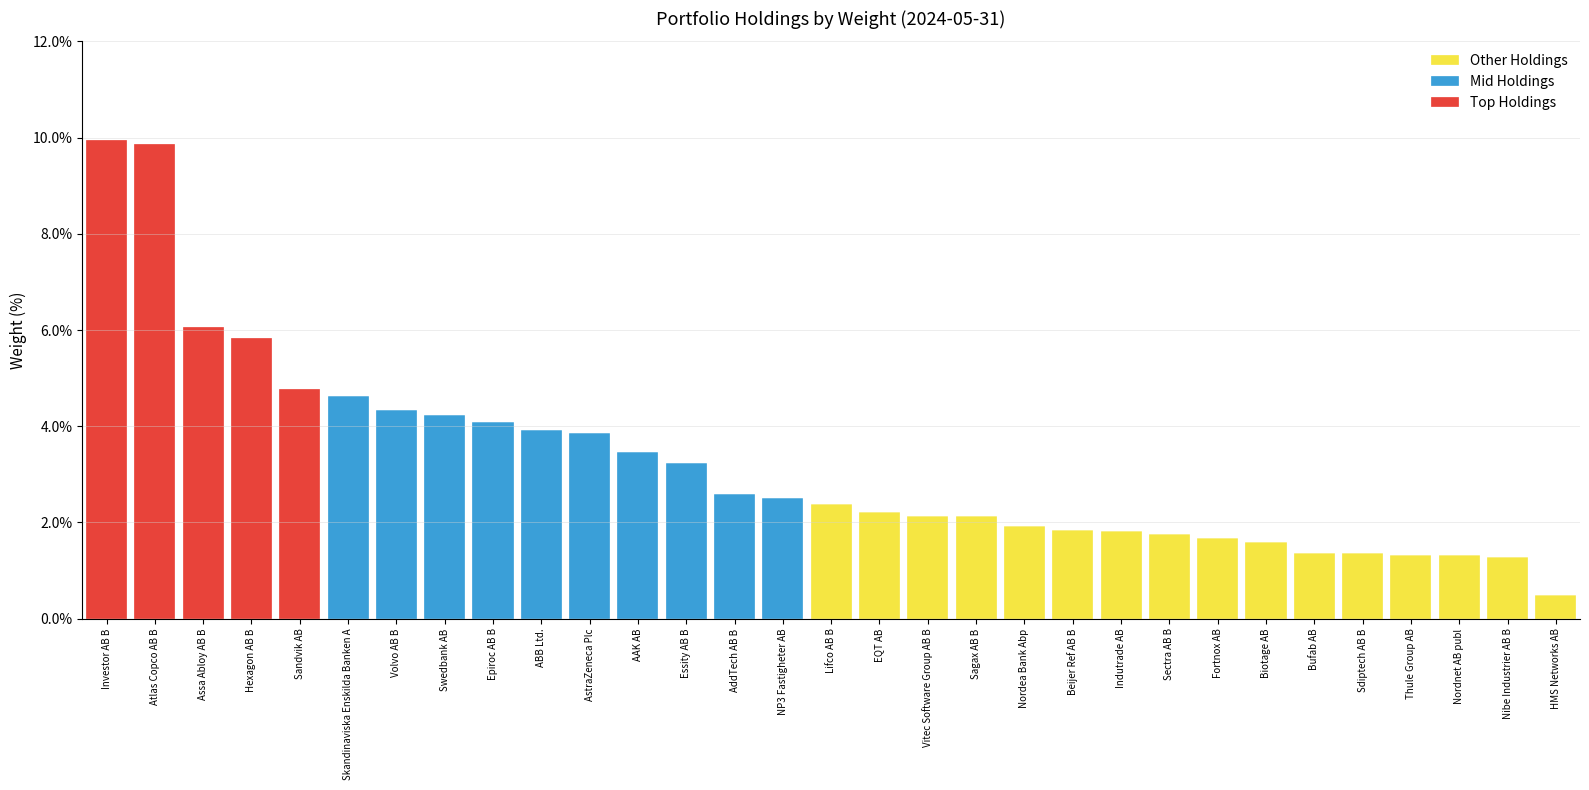

What is the maximum value for Other Holdings?

2.4